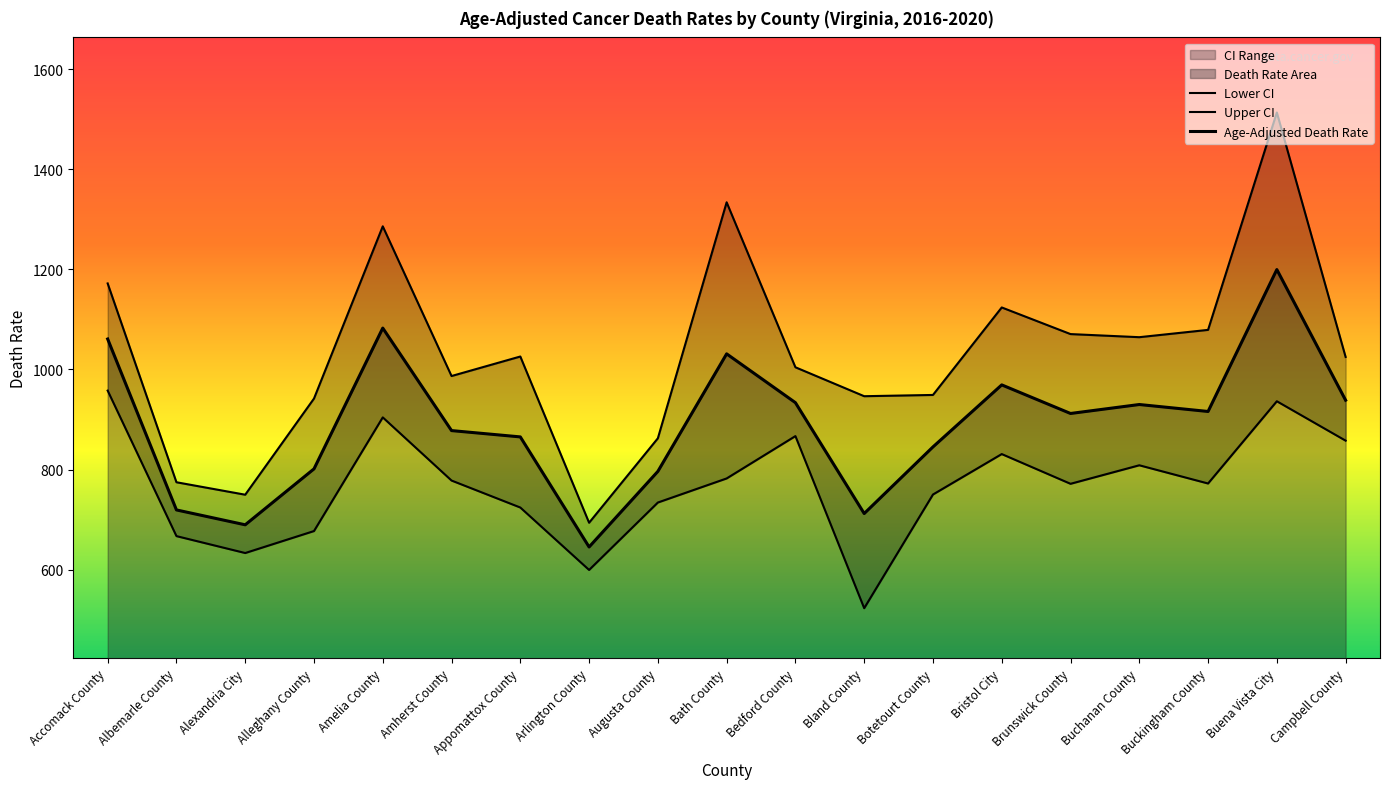

At which label is Age-Adjusted Death Rate closest to 922?

Buckingham County